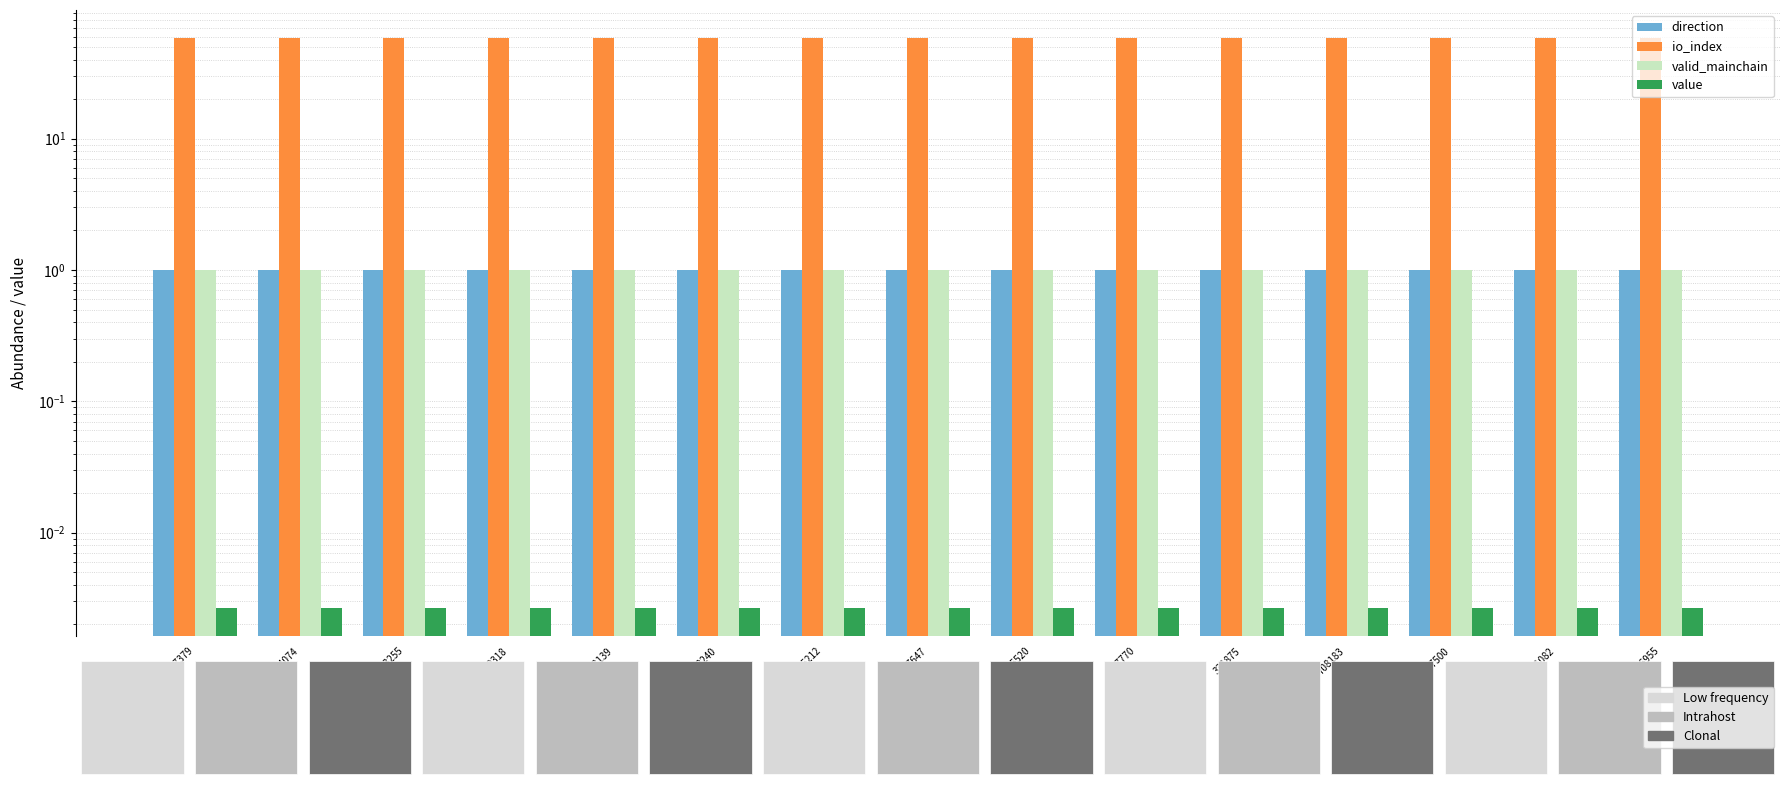

Which series has the largest total across all categories?

io_index